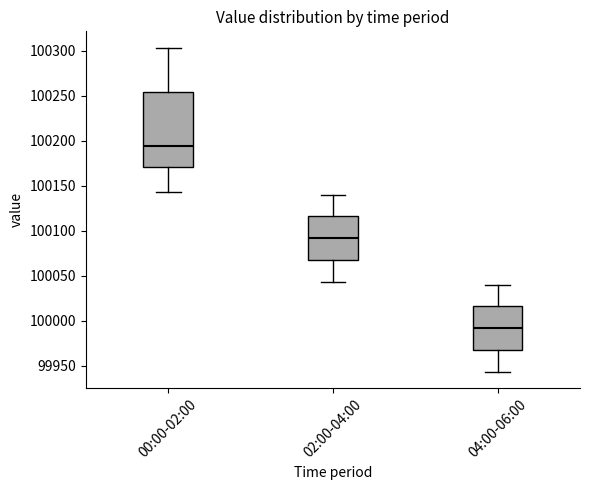

Reading left to right, read every box against the y-axis: the position of its median line, the range the box covers, and the ends of its whiskers. The values are not printed on the chart, so give them approximately, as read against the axis.

00:00-02:00: median 100195, box 100170 to 100255, whiskers 100145 to 100305
02:00-04:00: median 100090, box 100070 to 100115, whiskers 100045 to 100140
04:00-06:00: median 99990, box 99970 to 100015, whiskers 99945 to 100040